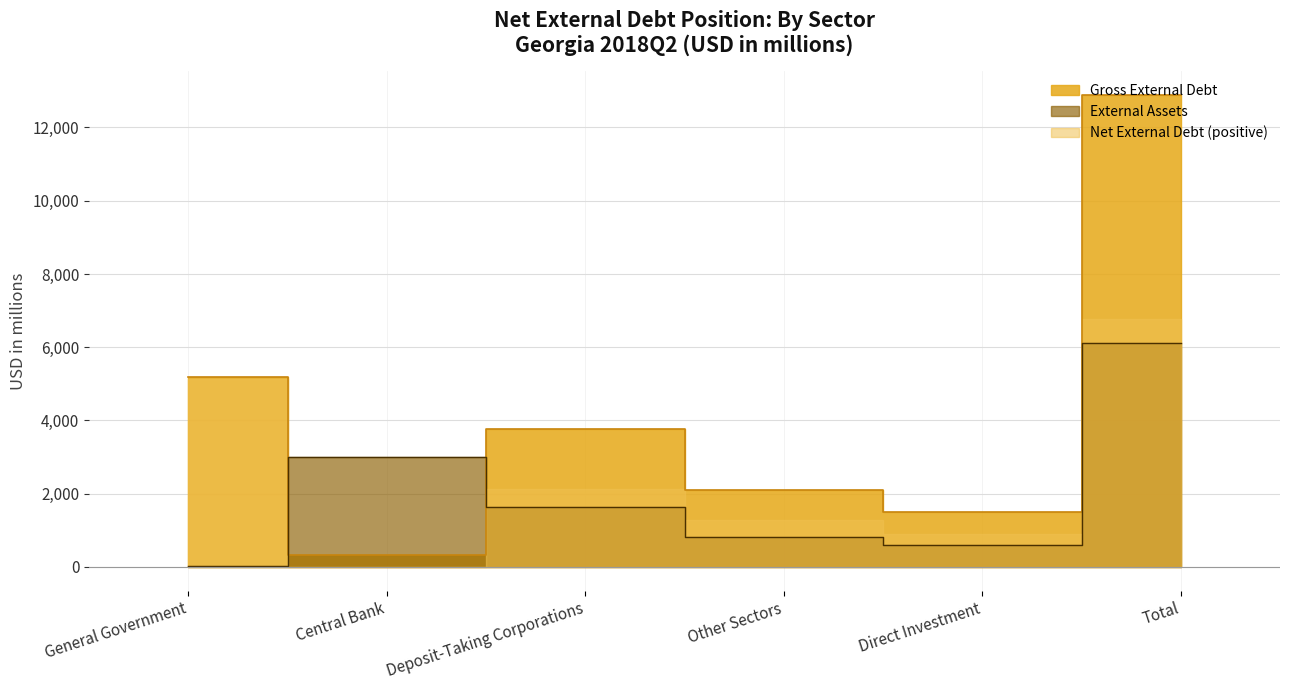

The value of Gross External Debt at Total is 5982. True or false?

False